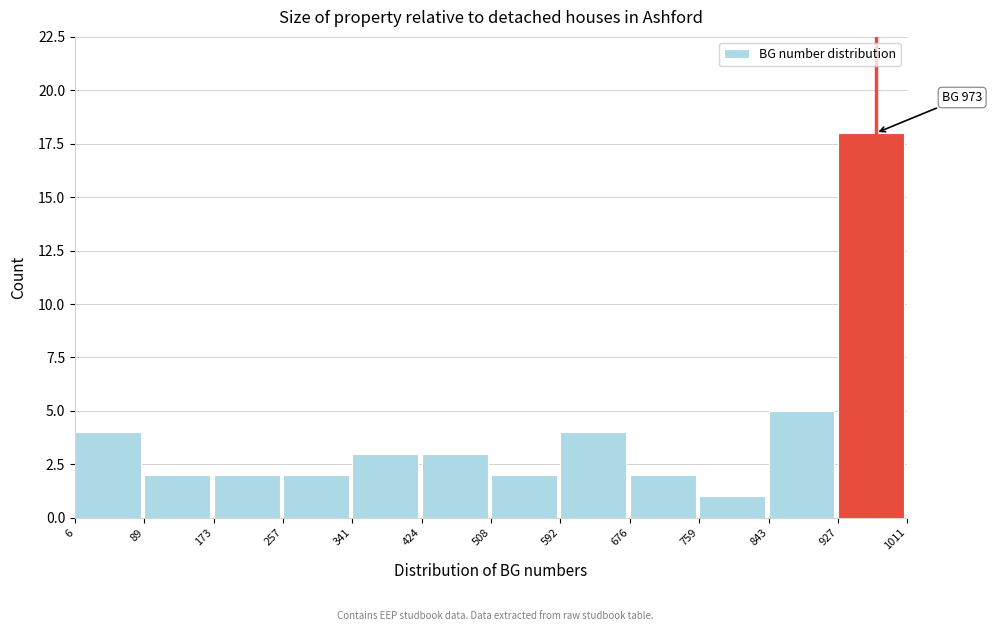

Over which range of the x-axis is the bar tallest?

927 to 1011